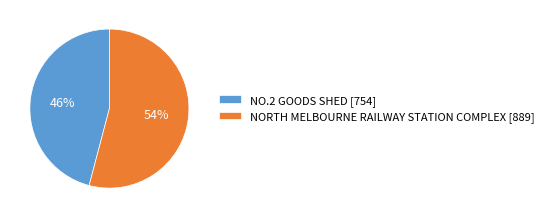

The NORTH MELBOURNE RAILWAY STATION COMPLEX [889] slice represents 54% of the pie. True or false?

True